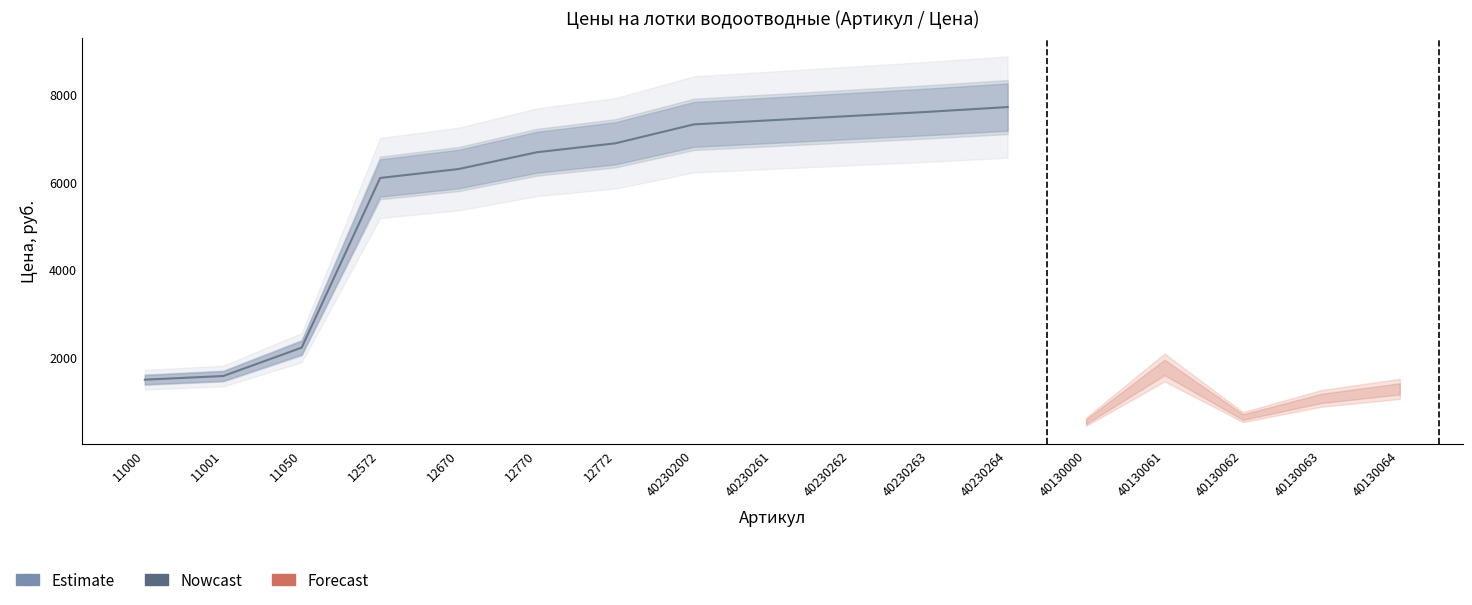

Rank the categories by Nowcast value from highest to lowest.

40230264, 40230263, 40230262, 40230261, 40230200, 12772, 12770, 12670, 12572, 11050, 11001, 11000